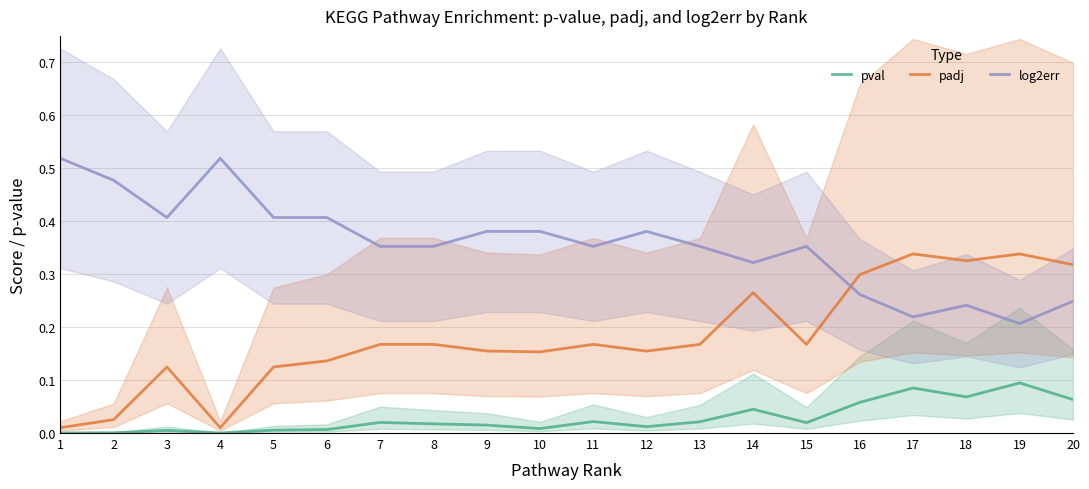

At which label does log2err reach its minimum?

19